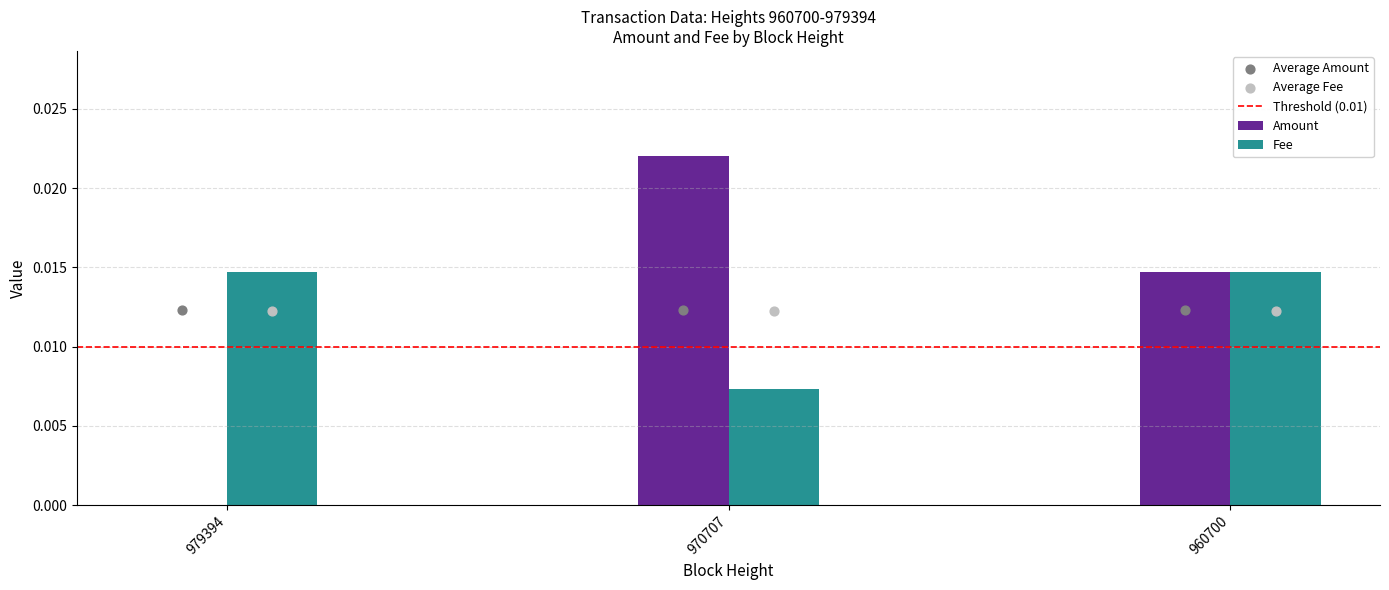

Is the value of Fee at 979394 greater than the value of Amount at 970707?

No